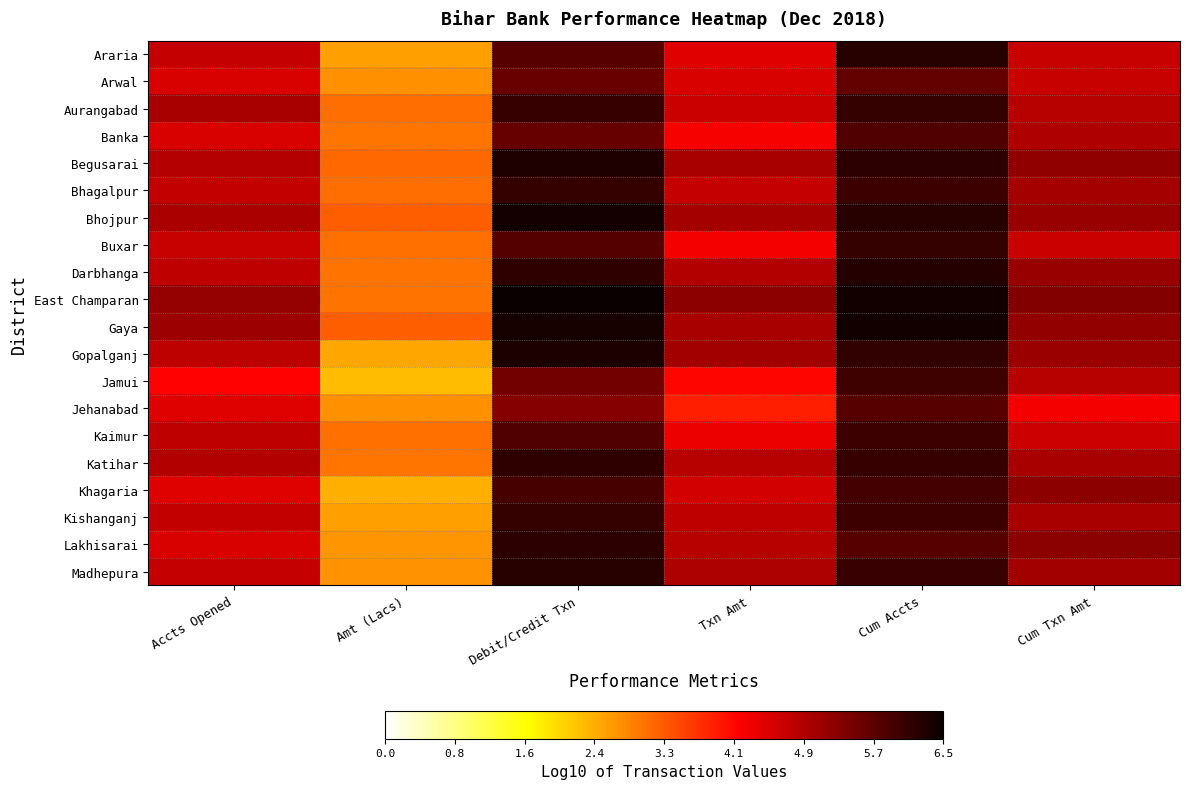

At how many categories does at least one series exceed 5?

5